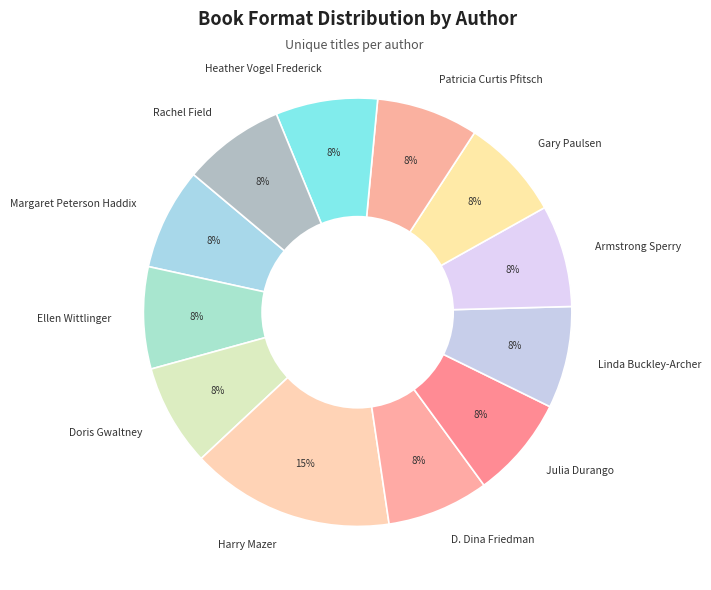

Do Linda Buckley-Archer and Heather Vogel Frederick together represent more than half of the pie?

No